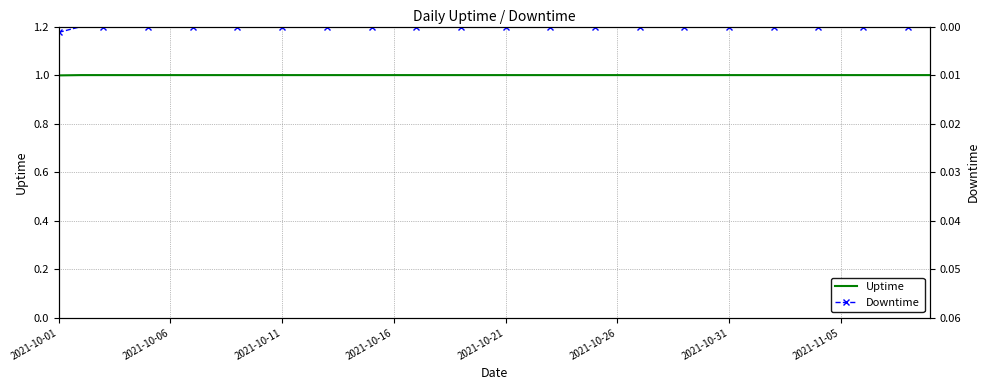

At which label is Uptime closest to 0?

2021-10-01